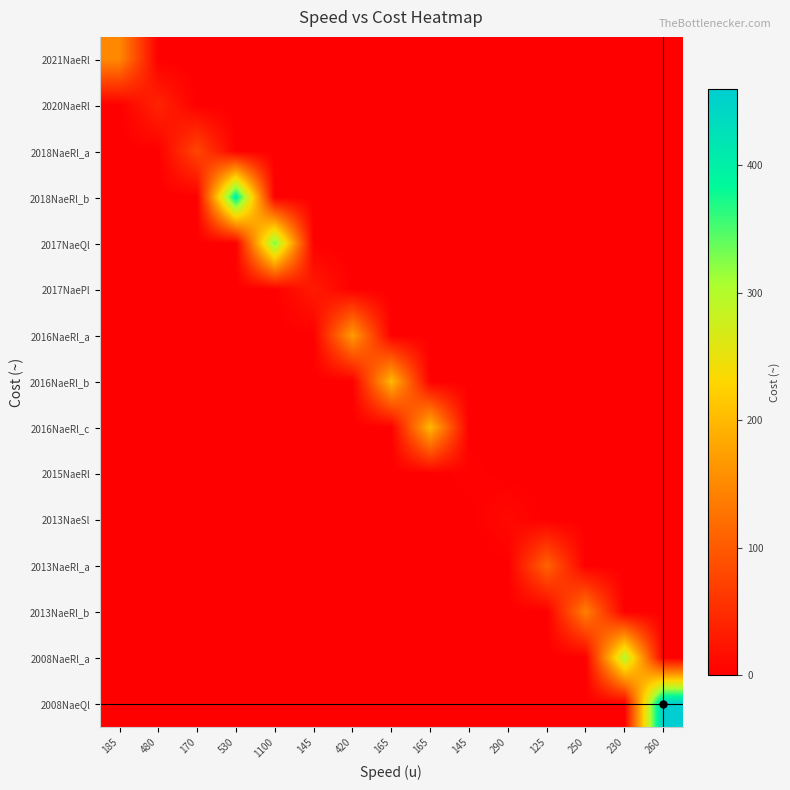

Reading right to left, what are all the values shown in this chart?

2021NaeRl: 260=0.0	230=0.0	250=0.0	125=0.0	290=0.0	145=0.0	165=0.0	165=0.0	420=0.0	145=0.0	1100=0.0	530=0.0	170=0.0	480=0.0	185=150.0
2020NaeRl: 260=0.0	230=0.0	250=0.0	125=0.0	290=0.0	145=0.0	165=0.0	165=0.0	420=0.0	145=0.0	1100=0.0	530=0.0	170=0.0	480=40.0	185=0.0
2018NaeRl_a: 260=0.0	230=0.0	250=0.0	125=0.0	290=0.0	145=0.0	165=0.0	165=0.0	420=0.0	145=0.0	1100=0.0	530=0.0	170=78.0	480=0.0	185=0.0
2018NaeRl_b: 260=0.0	230=0.0	250=0.0	125=0.0	290=0.0	145=0.0	165=0.0	165=0.0	420=0.0	145=0.0	1100=0.0	530=400.0	170=0.0	480=0.0	185=0.0
2017NaeQl: 260=0.0	230=0.0	250=0.0	125=0.0	290=0.0	145=0.0	165=0.0	165=0.0	420=0.0	145=0.0	1100=330.0	530=0.0	170=0.0	480=0.0	185=0.0
2017NaePl: 260=0.0	230=0.0	250=0.0	125=0.0	290=0.0	145=0.0	165=0.0	165=0.0	420=0.0	145=30.0	1100=0.0	530=0.0	170=0.0	480=0.0	185=0.0
2016NaeRl_a: 260=0.0	230=0.0	250=0.0	125=0.0	290=0.0	145=0.0	165=0.0	165=0.0	420=170.0	145=0.0	1100=0.0	530=0.0	170=0.0	480=0.0	185=0.0
2016NaeRl_b: 260=0.0	230=0.0	250=0.0	125=0.0	290=0.0	145=0.0	165=0.0	165=200.0	420=0.0	145=0.0	1100=0.0	530=0.0	170=0.0	480=0.0	185=0.0
2016NaeRl_c: 260=0.0	230=0.0	250=0.0	125=0.0	290=0.0	145=0.0	165=200.0	165=0.0	420=0.0	145=0.0	1100=0.0	530=0.0	170=0.0	480=0.0	185=0.0
2015NaeRl: 260=0.0	230=0.0	250=0.0	125=0.0	290=0.0	145=3.5	165=0.0	165=0.0	420=0.0	145=0.0	1100=0.0	530=0.0	170=0.0	480=0.0	185=0.0
2013NaeSl: 260=0.0	230=0.0	250=0.0	125=0.0	290=10.0	145=0.0	165=0.0	165=0.0	420=0.0	145=0.0	1100=0.0	530=0.0	170=0.0	480=0.0	185=0.0
2013NaeRl_a: 260=0.0	230=0.0	250=0.0	125=110.0	290=0.0	145=0.0	165=0.0	165=0.0	420=0.0	145=0.0	1100=0.0	530=0.0	170=0.0	480=0.0	185=0.0
2013NaeRl_b: 260=0.0	230=0.0	250=140.0	125=0.0	290=0.0	145=0.0	165=0.0	165=0.0	420=0.0	145=0.0	1100=0.0	530=0.0	170=0.0	480=0.0	185=0.0
2008NaeRl_a: 260=0.0	230=300.0	250=0.0	125=0.0	290=0.0	145=0.0	165=0.0	165=0.0	420=0.0	145=0.0	1100=0.0	530=0.0	170=0.0	480=0.0	185=0.0
2008NaeQl: 260=460.0	230=0.0	250=0.0	125=0.0	290=0.0	145=0.0	165=0.0	165=0.0	420=0.0	145=0.0	1100=0.0	530=0.0	170=0.0	480=0.0	185=0.0